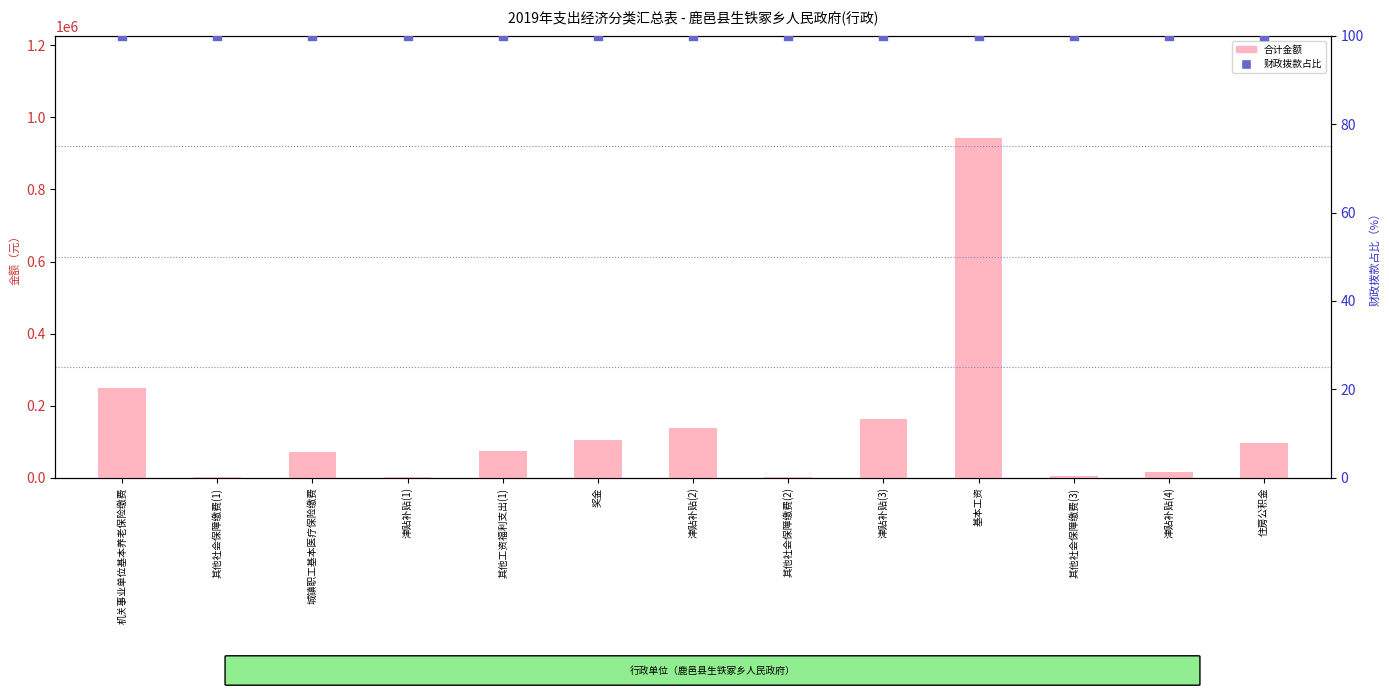

Which series contains the highest Y value?

合计